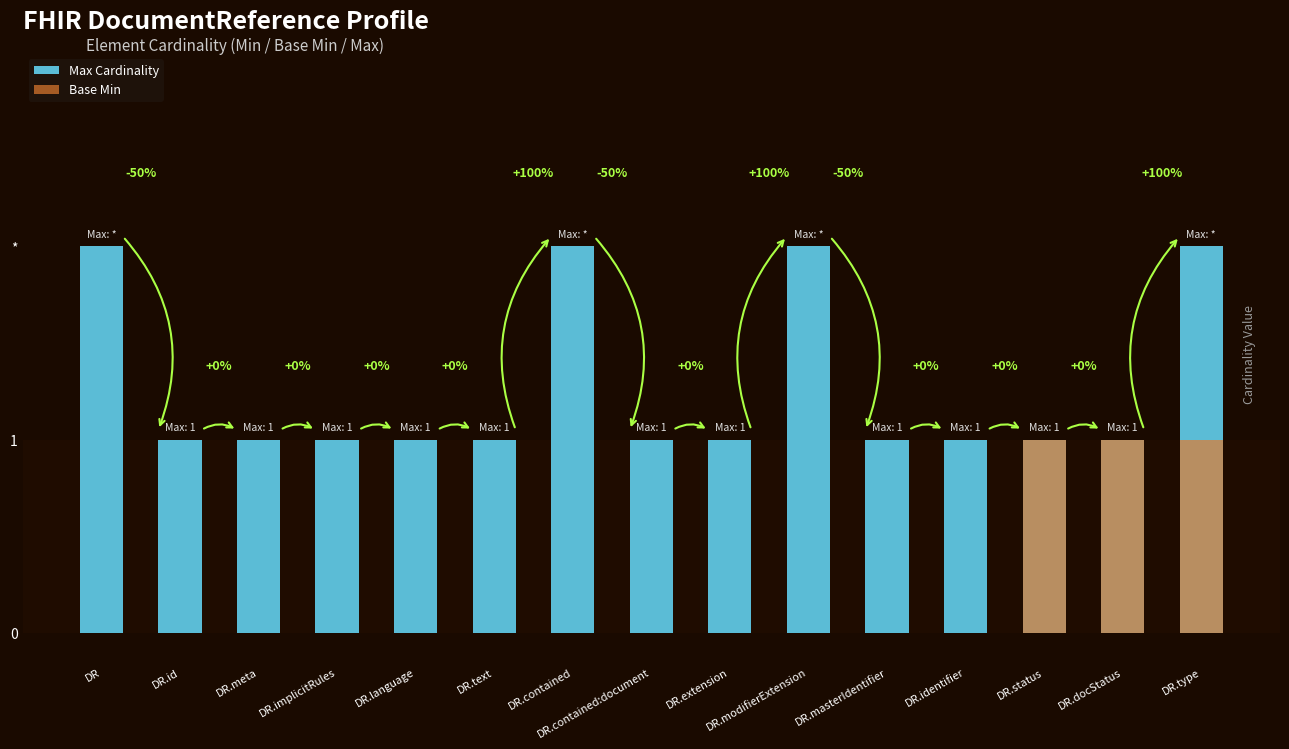

What is the minimum value for Max Cardinality?

1